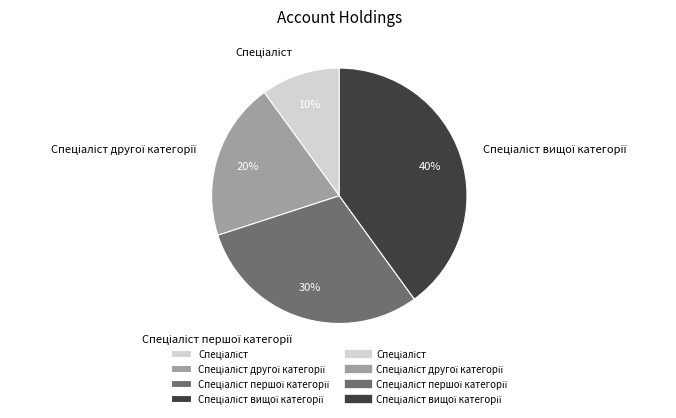

Is there any slice that represents more than half of the pie?

No